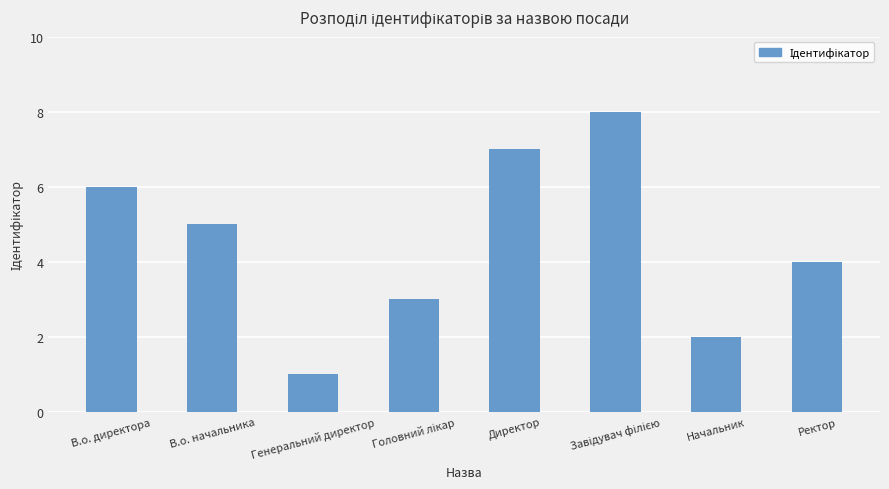

Is it true that the value at В.о. директора is 11?

False